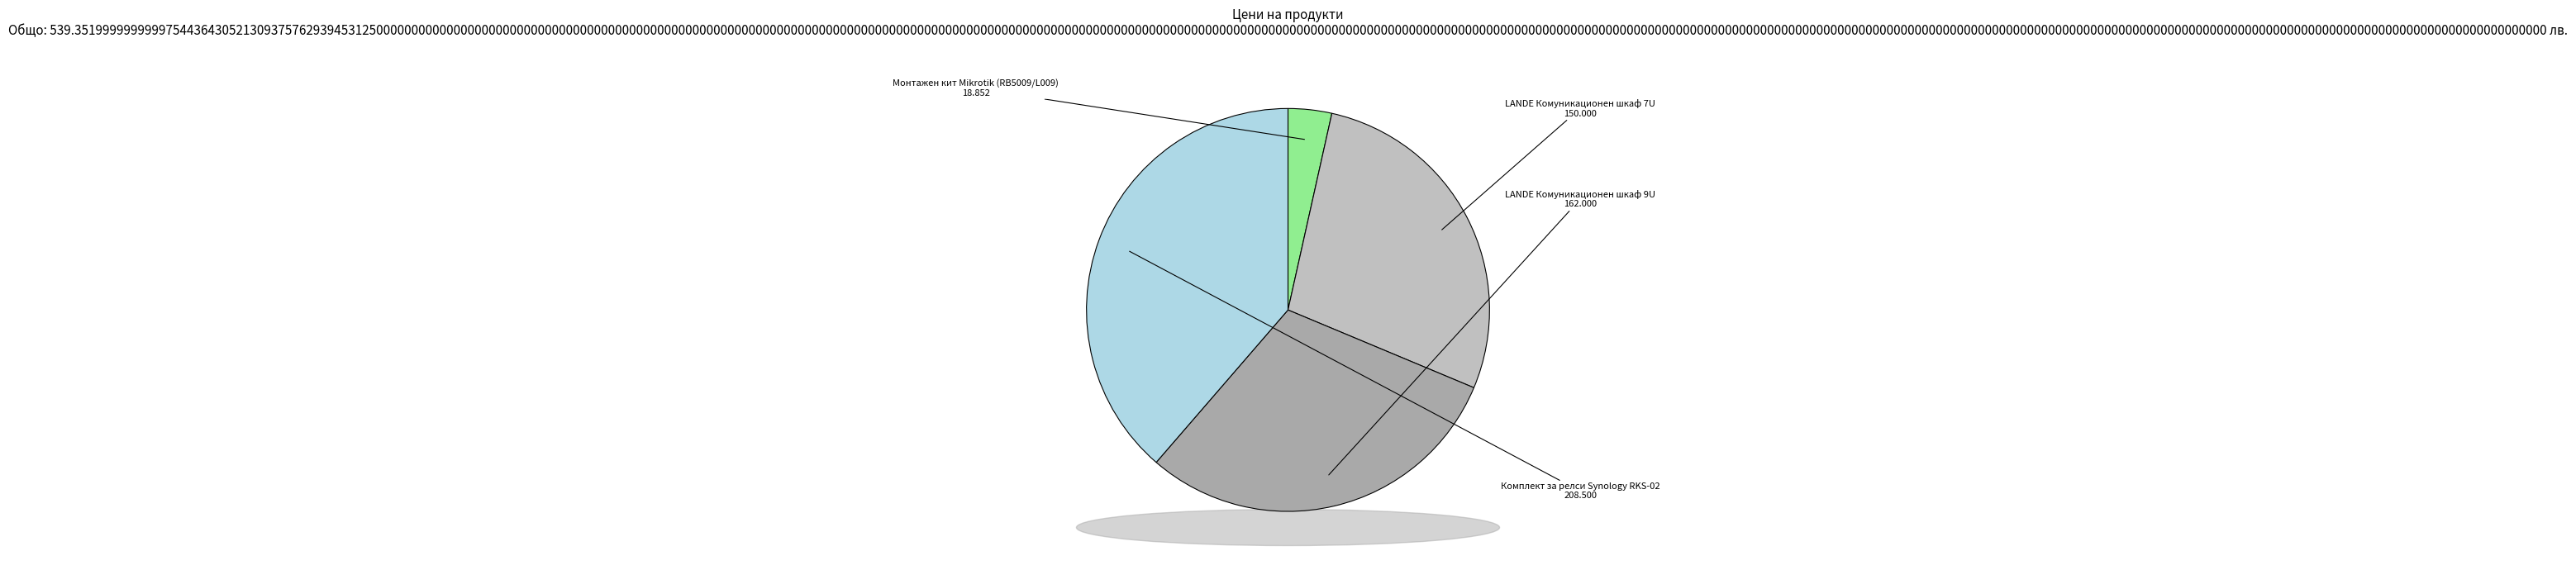

Combined, do Комплект за релси Synology RKS-02 and Монтажен кит Mikrotik (RB5009/L009) account for over 50%?

No